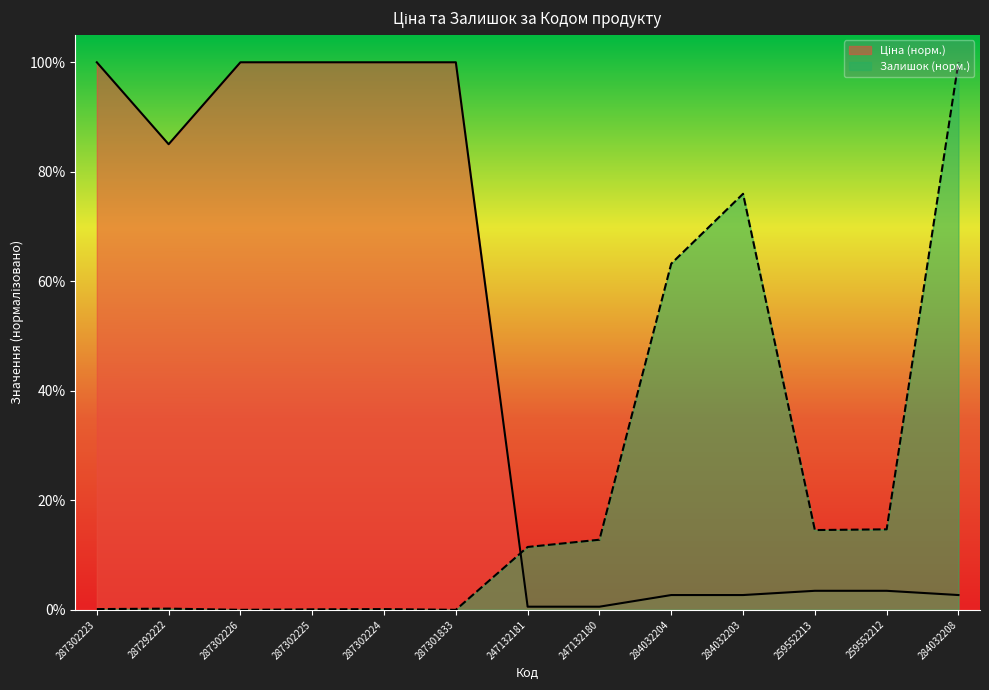

True or false: Ціна and Залишок intersect in this chart.

True